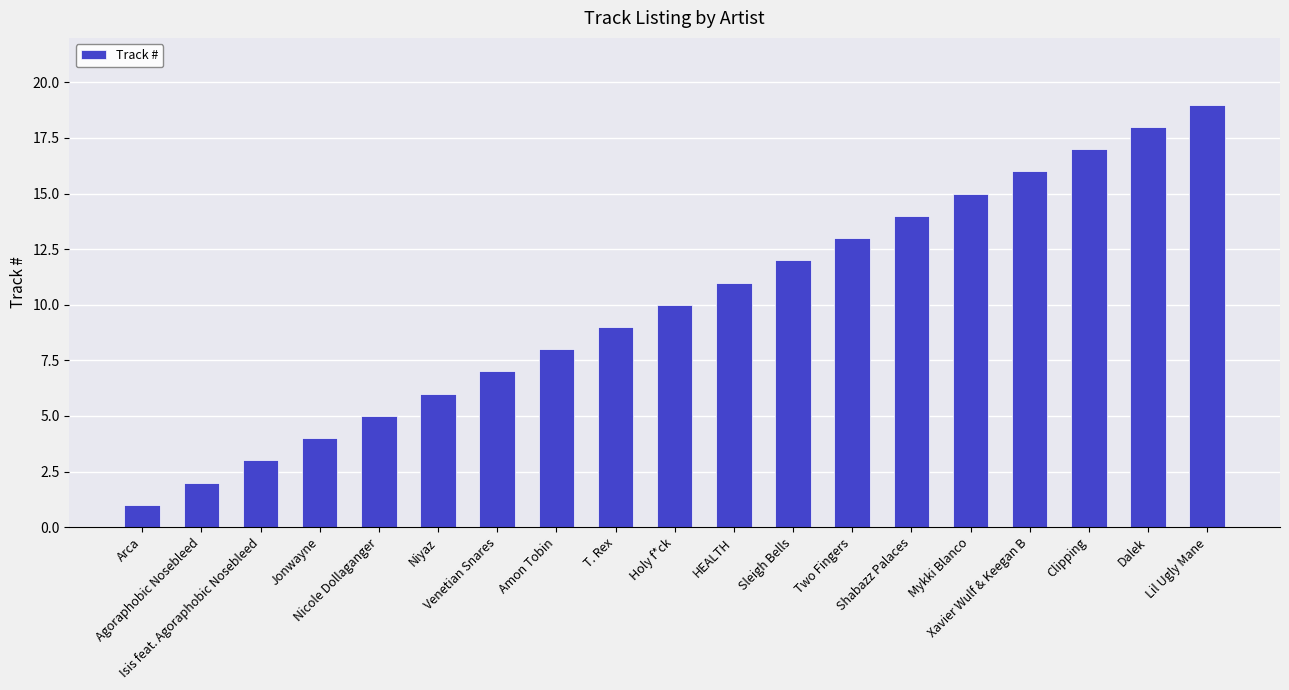

What is the label of the 8th bar from the right?

Sleigh Bells